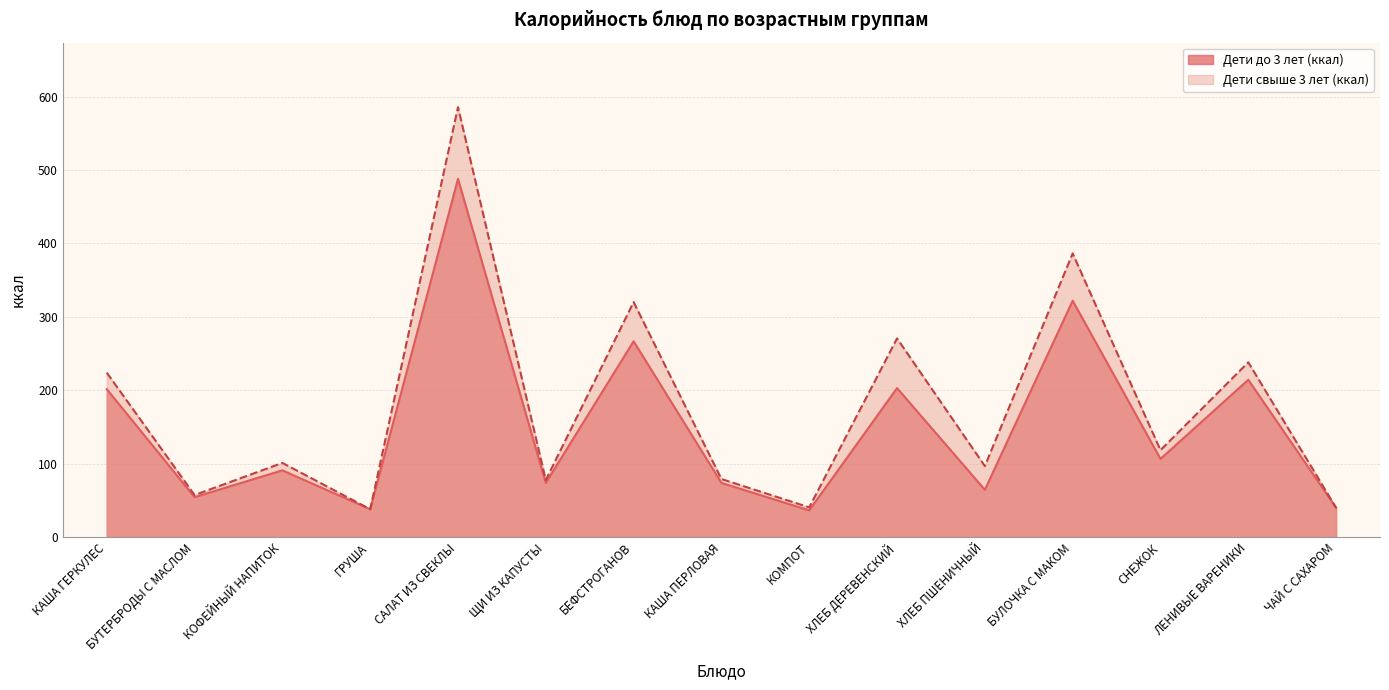

Reading left to right, list all the values displayed in this chart.

Дети до 3 лет (ккал): 201.6	54.5	91.0	38.0	488.0	73.9	266.8	73.9	36.5	203.0	64.5	322.0	106.6	214.3	40.0
Дети свыше 3 лет (ккал): 224.0	57.3	101.1	38.0	585.6	77.8	320.1	79.2	40.6	270.7	96.8	386.4	118.5	238.1	40.0